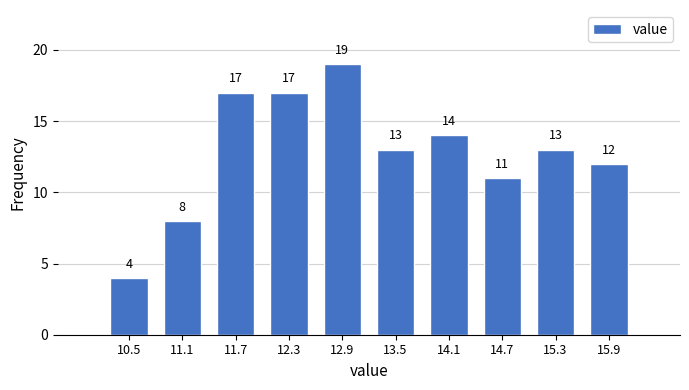

Which range on the x-axis has the tallest bar?

12.6 to 13.2